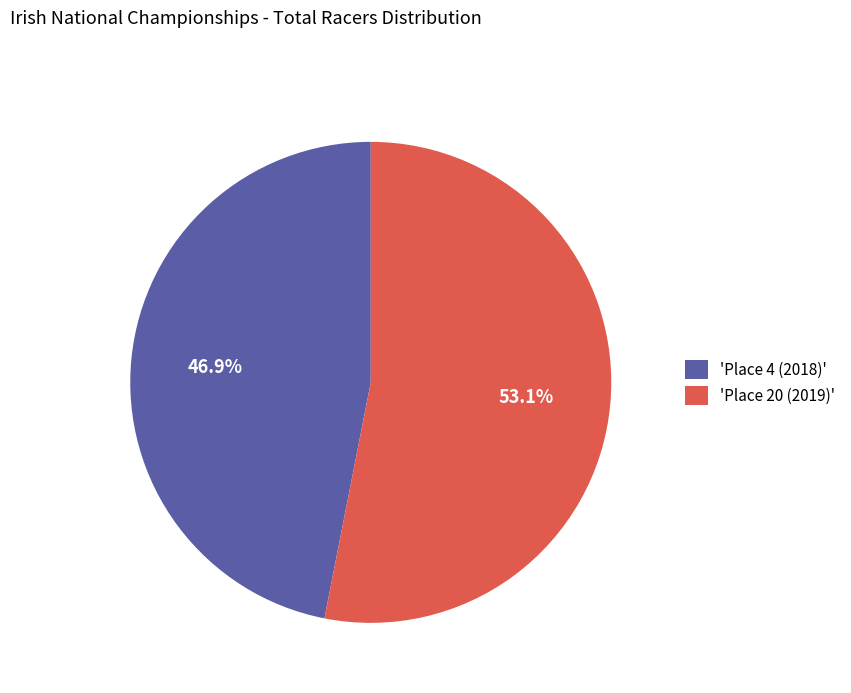

Count the number of slices in the pie.

2